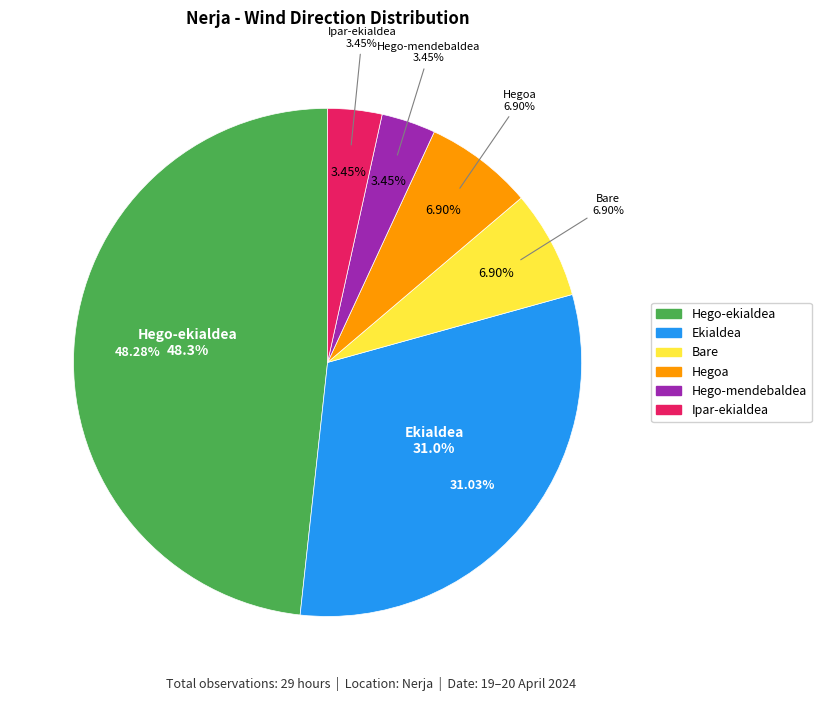

To the nearest percent, what percentage of the pie is Ipar-ekialdea?

3%